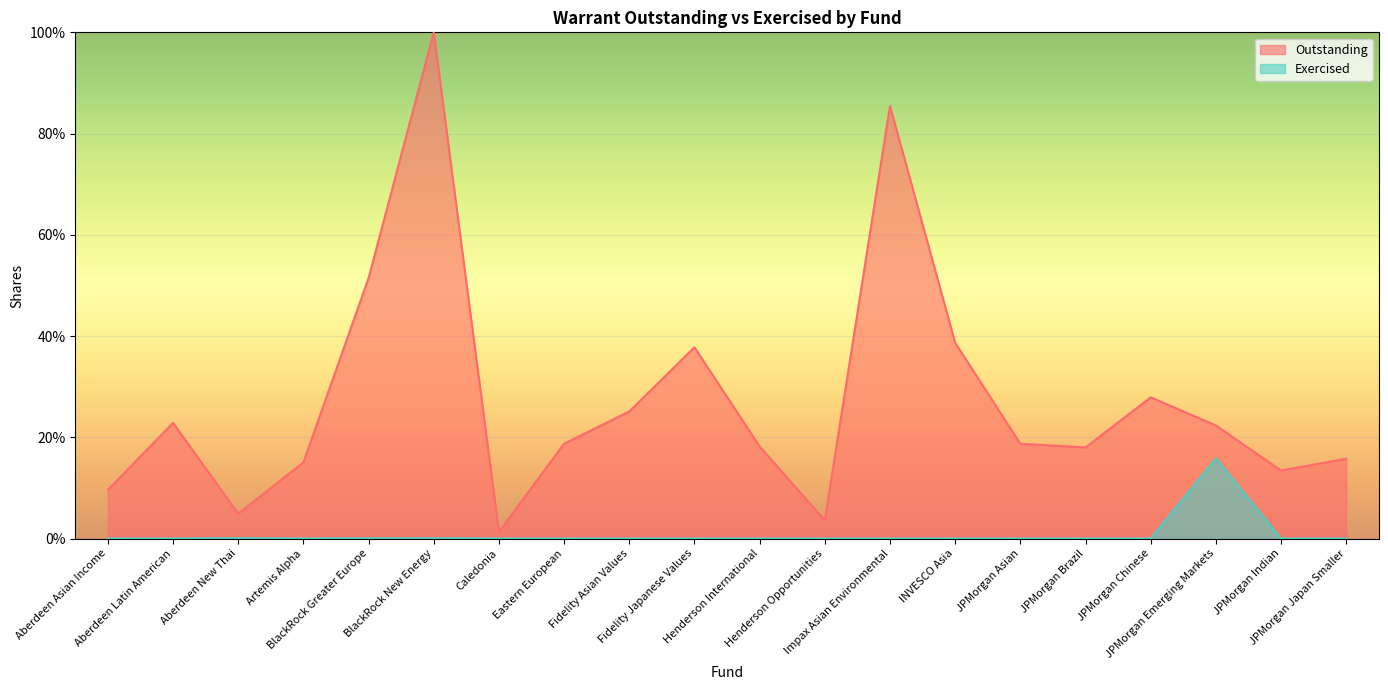

Rank the categories by Outstanding value from lowest to highest.

Caledonia, Henderson Opportunities, Aberdeen New Thai, Aberdeen Asian Income, JPMorgan Indian, Artemis Alpha, JPMorgan Japan Smaller, JPMorgan Brazil, Henderson International, JPMorgan Asian, Eastern European, JPMorgan Emerging Markets, Aberdeen Latin American, Fidelity Asian Values, JPMorgan Chinese, Fidelity Japanese Values, INVESCO Asia, BlackRock Greater Europe, Impax Asian Environmental, BlackRock New Energy